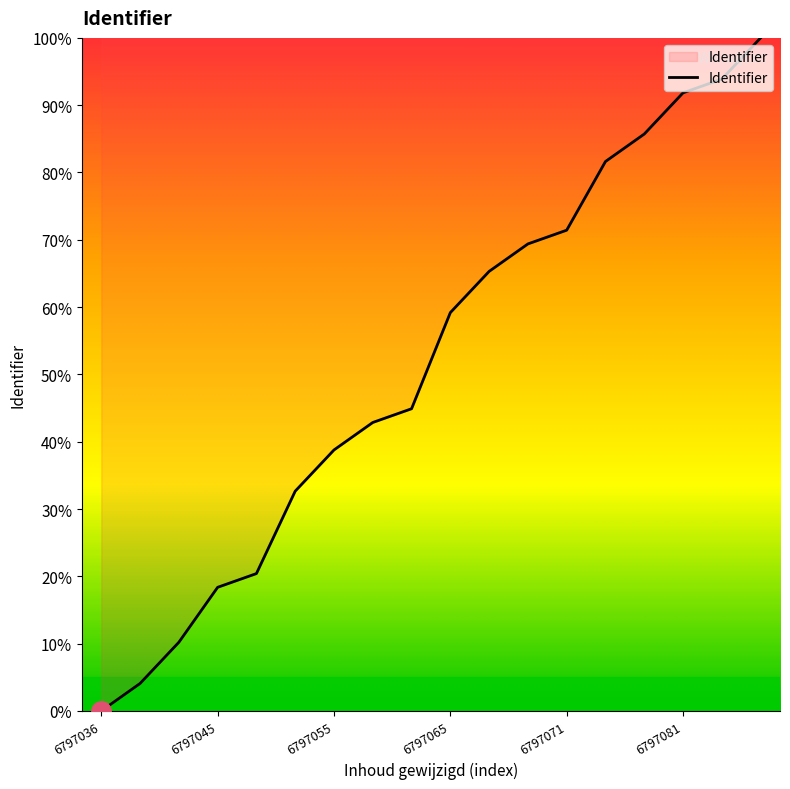

What is the greatest value displayed?

100.0